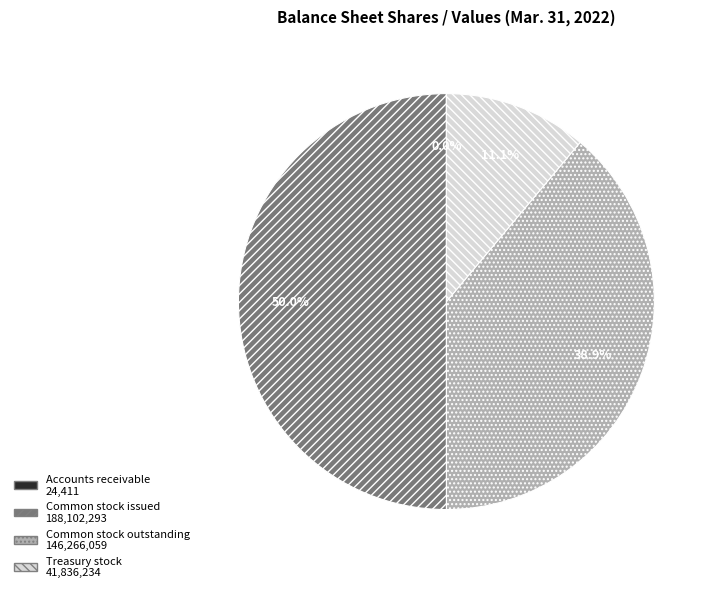

Between Treasury stock and Common stock outstanding, which is larger?

Common stock outstanding